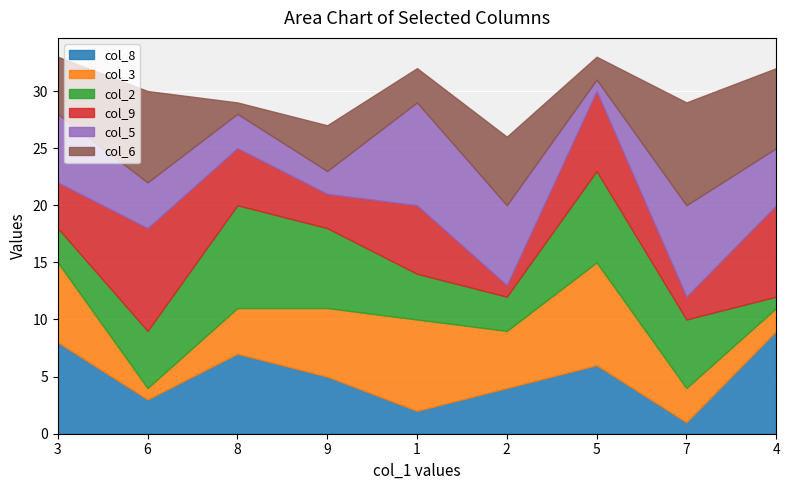

The col_2 series shows 6 at 1. True or false?

False